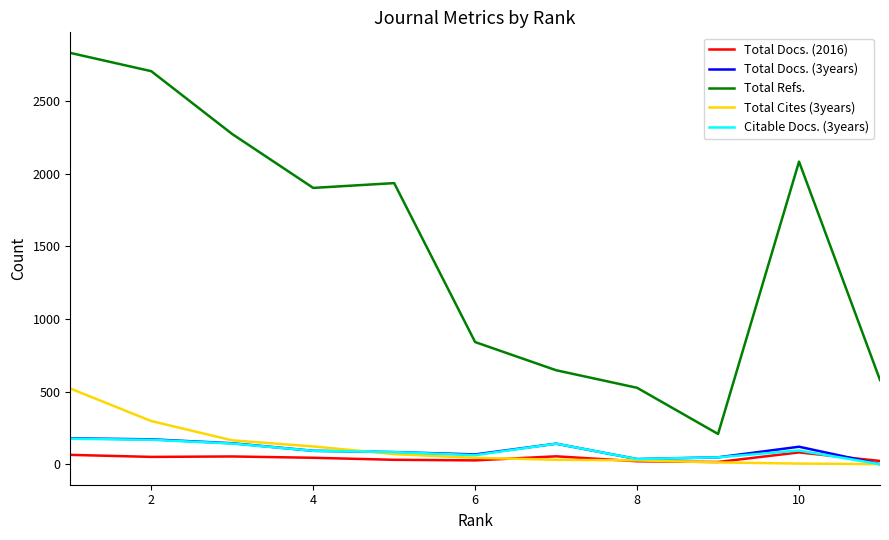

Which series has the largest range (max minus min)?

Total Refs.